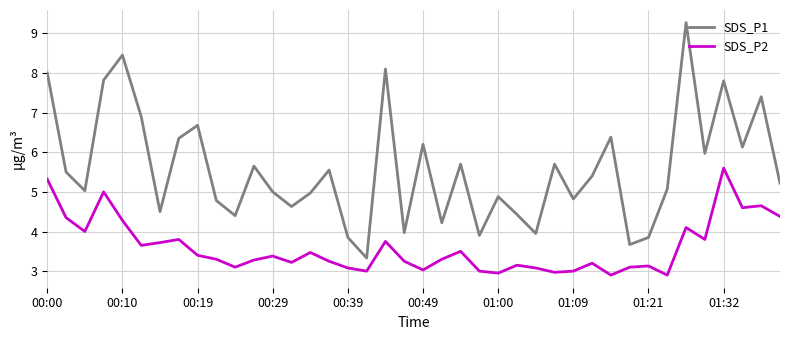

Does the chart display data point markers on the line(s)?

No